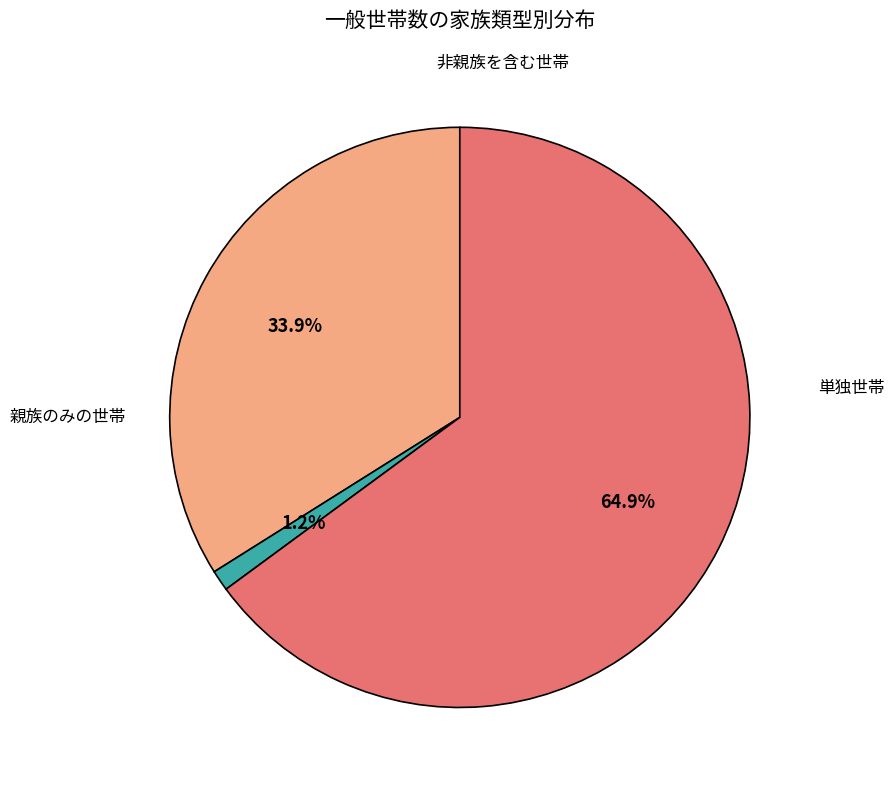

Is there any slice that represents more than half of the pie?

Yes